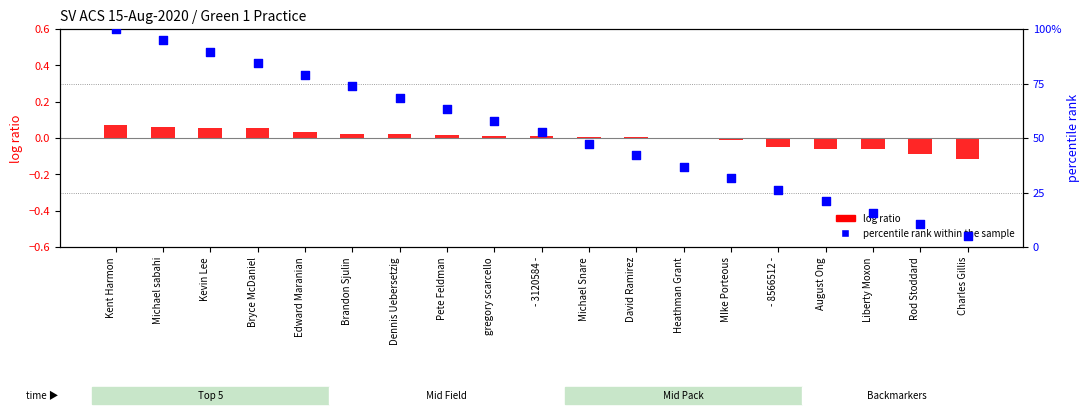

What is the total value across all series at Kevin Lee?

89.5